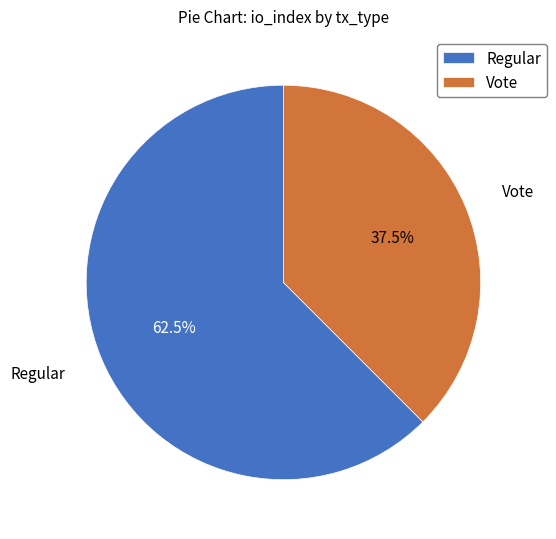

Which category has the smallest portion of the pie?

Vote